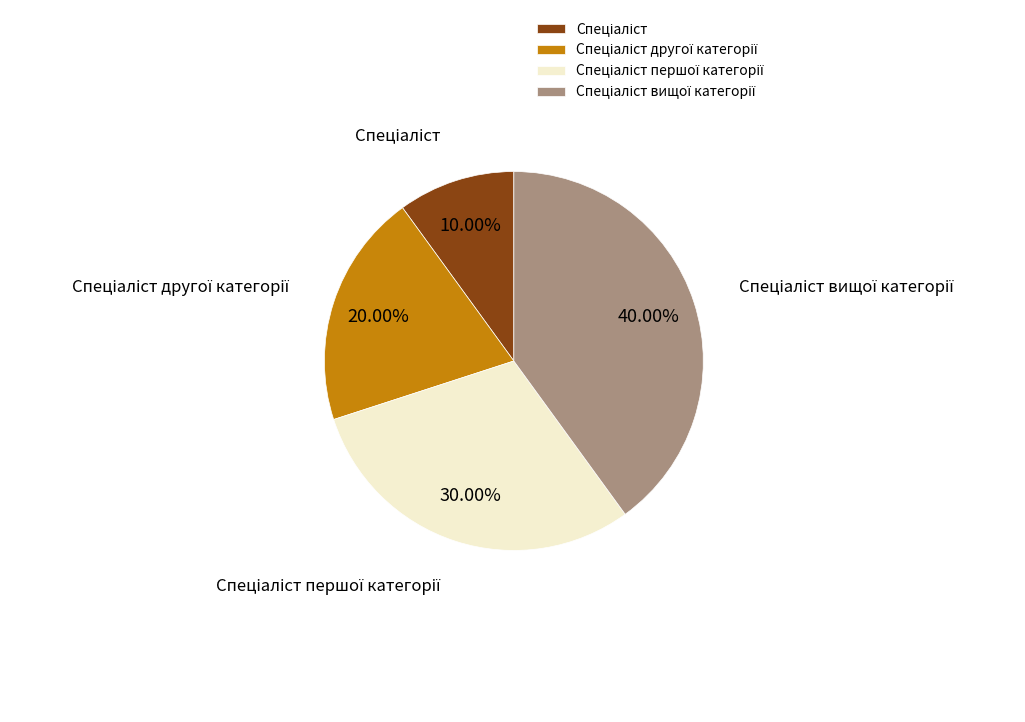

Is there any slice that represents more than half of the pie?

No